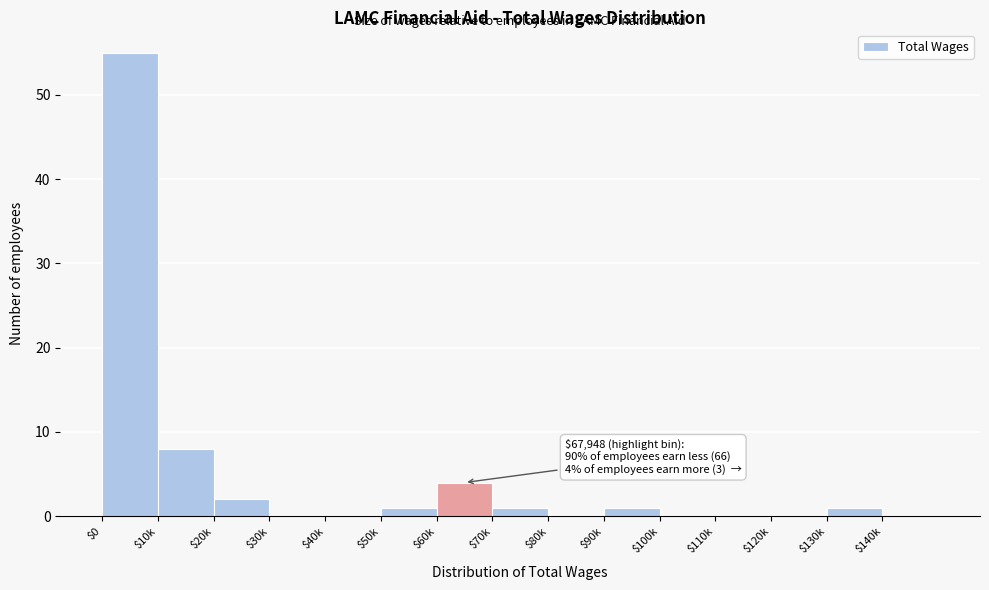

Where is the data nearest to the value 27?

$10k